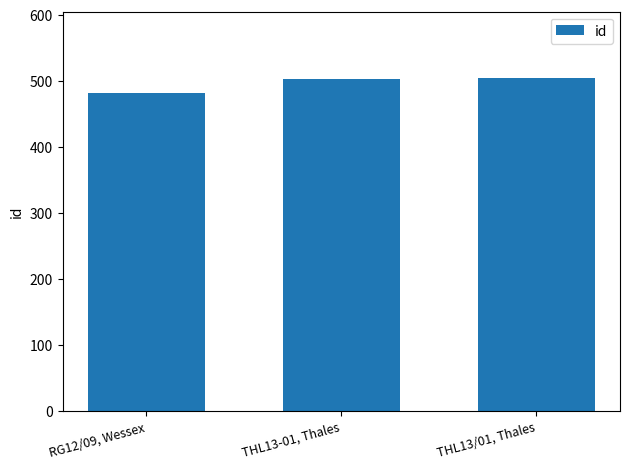

What is the sum of the values at RG12/09, Wessex and THL13/01, Thales?

985